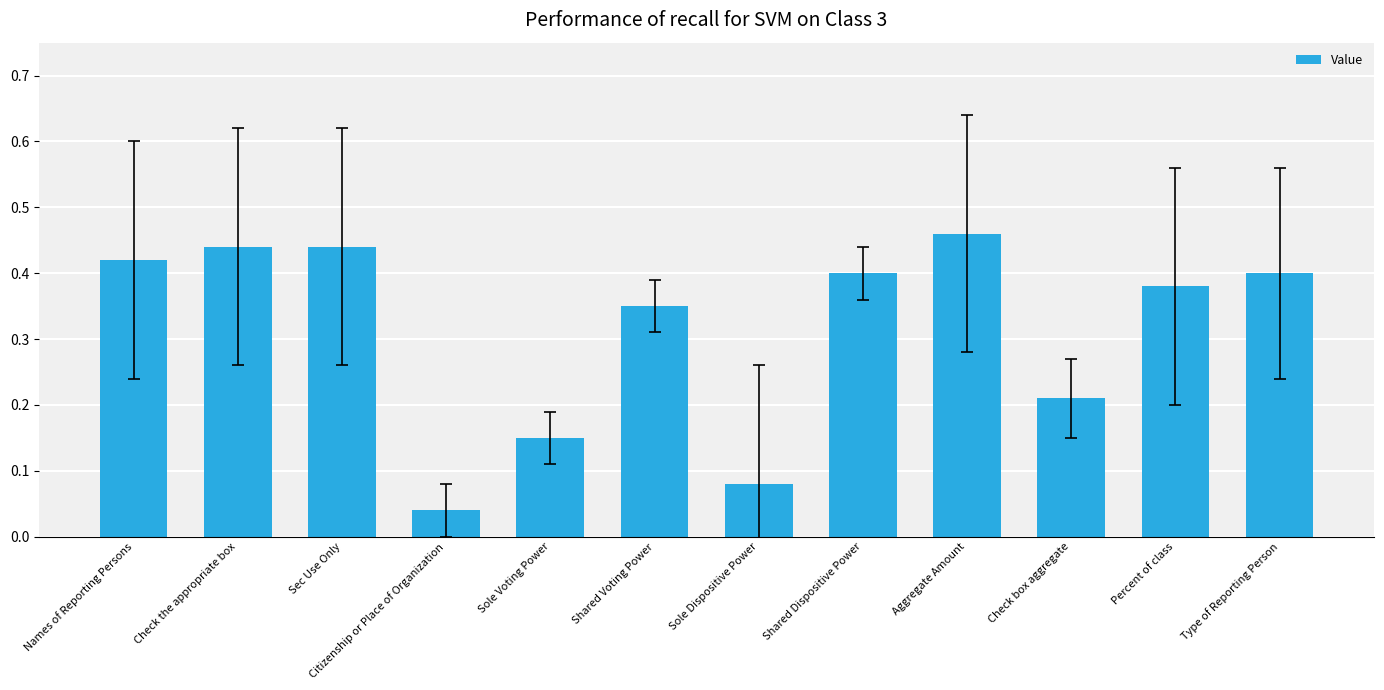

What is the label of the 2nd bar from the right?

Percent of class